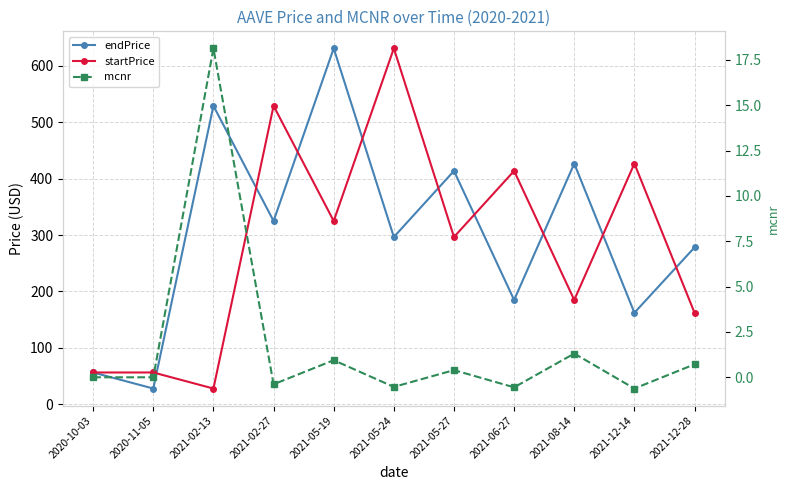

List the labels in order of startPrice value, largest first.

2021-05-24, 2021-02-27, 2021-12-14, 2021-06-27, 2021-05-19, 2021-05-27, 2021-08-14, 2021-12-28, 2020-10-03, 2020-11-05, 2021-02-13